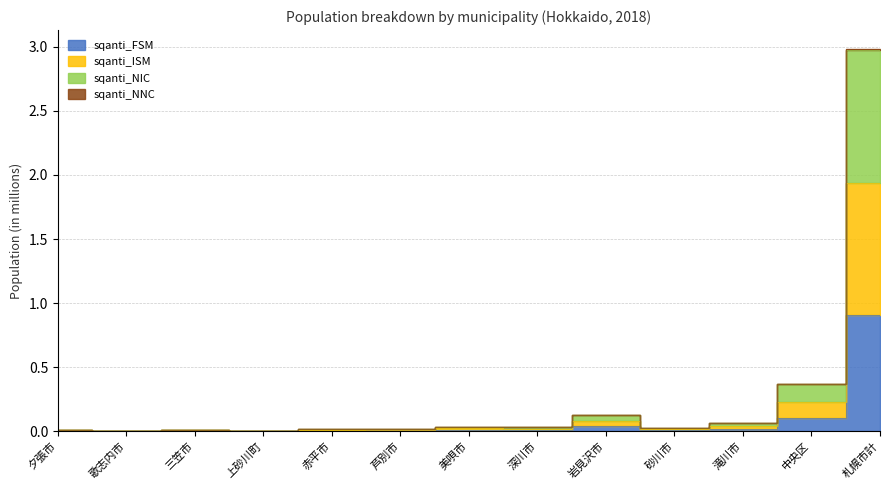

Which series has the largest range (max minus min)?

sqanti_NIC